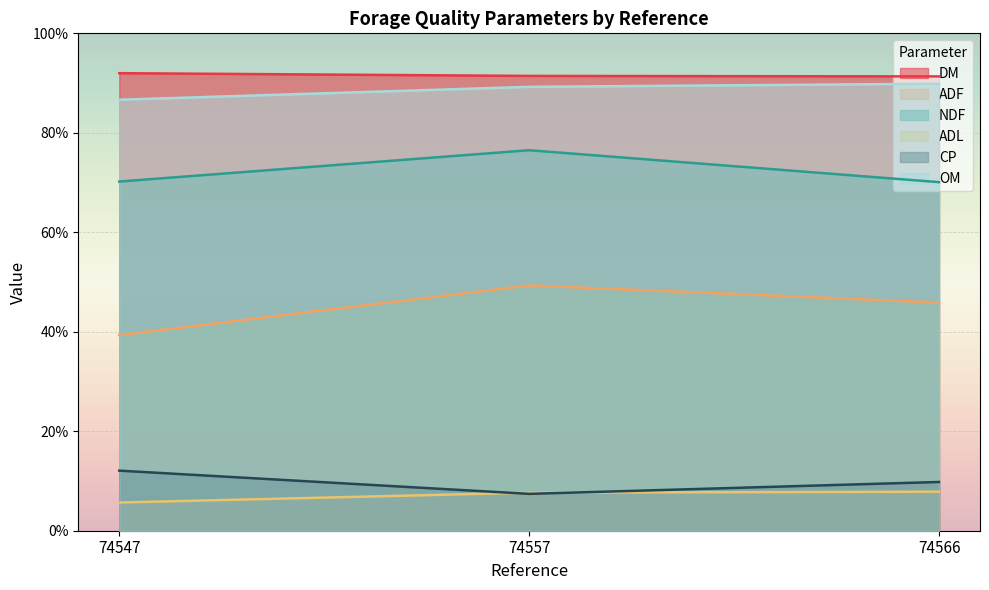

List the labels in order of ADL value, smallest first.

74547, 74557, 74566